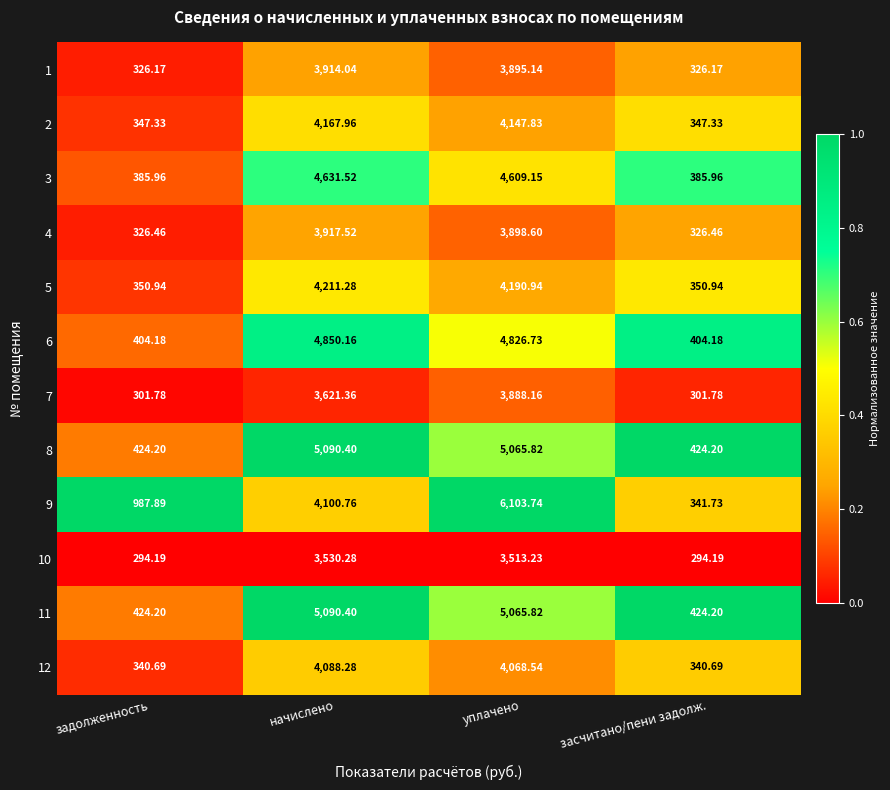

Is the value of 1 at начислено greater than the value of 4 at уплачено?

Yes